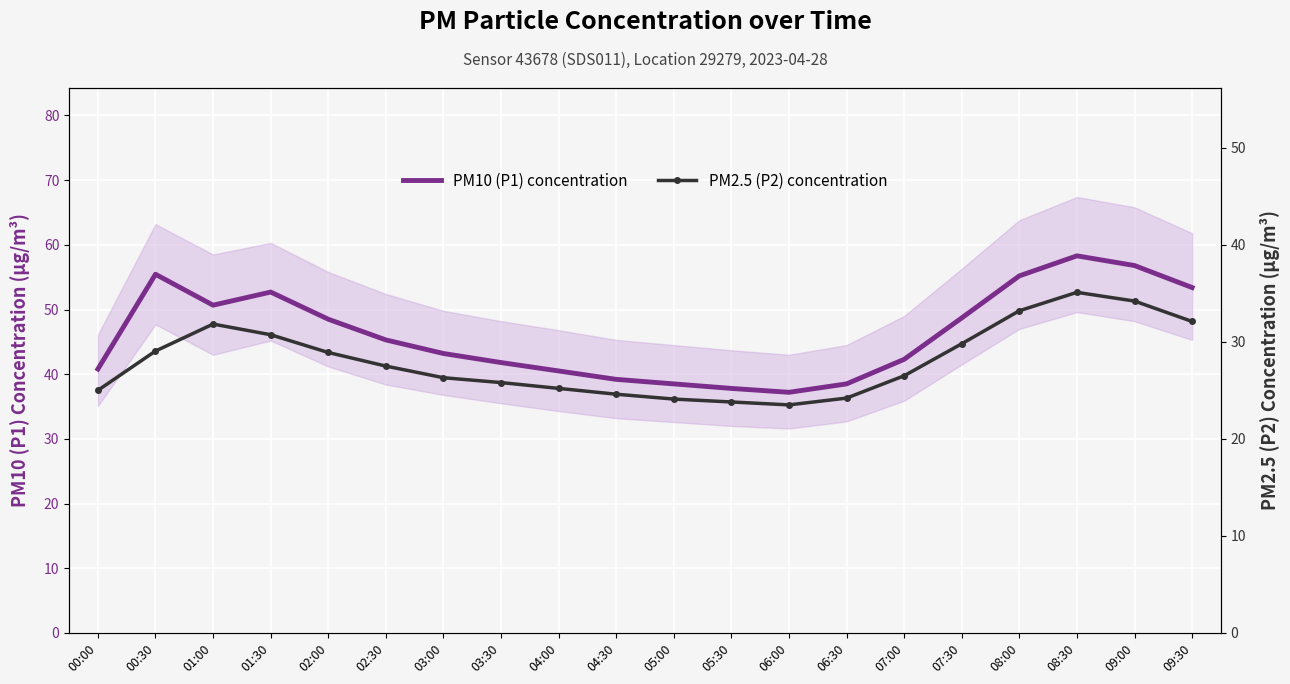

True or false: PM2.5 (P2) concentration and PM10 (P1) concentration intersect in this chart.

False